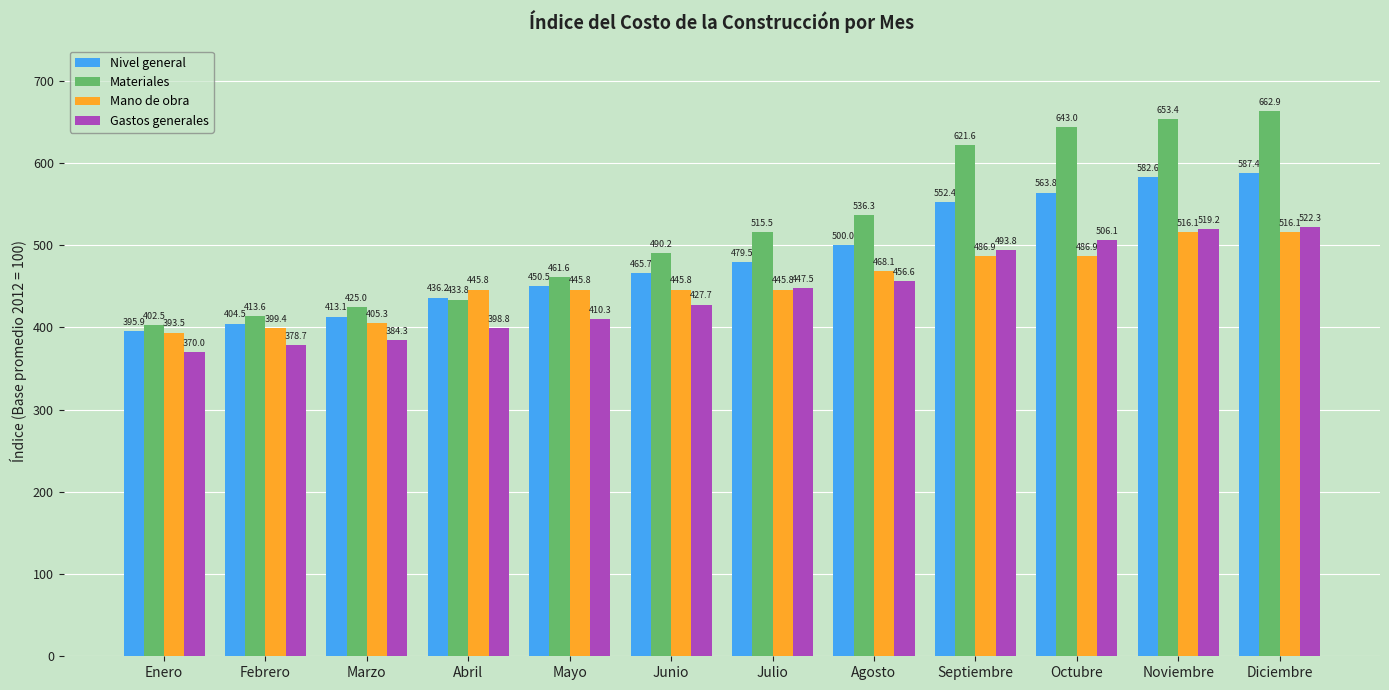

The value of Gastos generales at Noviembre is 519.2. True or false?

True